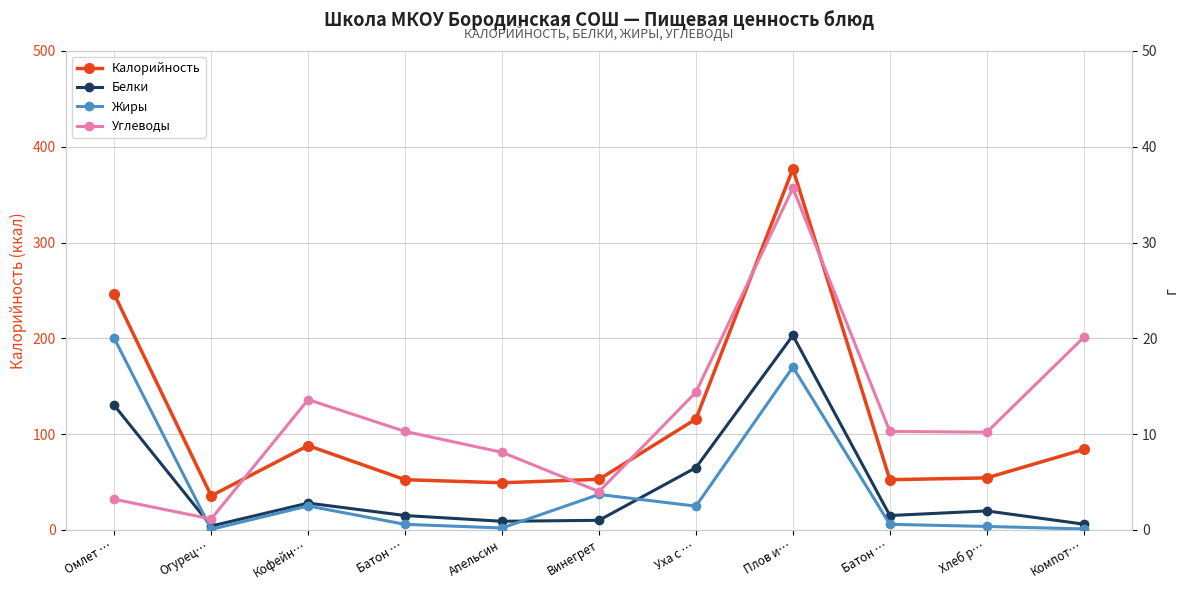

What are all the series names shown in the legend?

Калорийность, Белки, Жиры, Углеводы